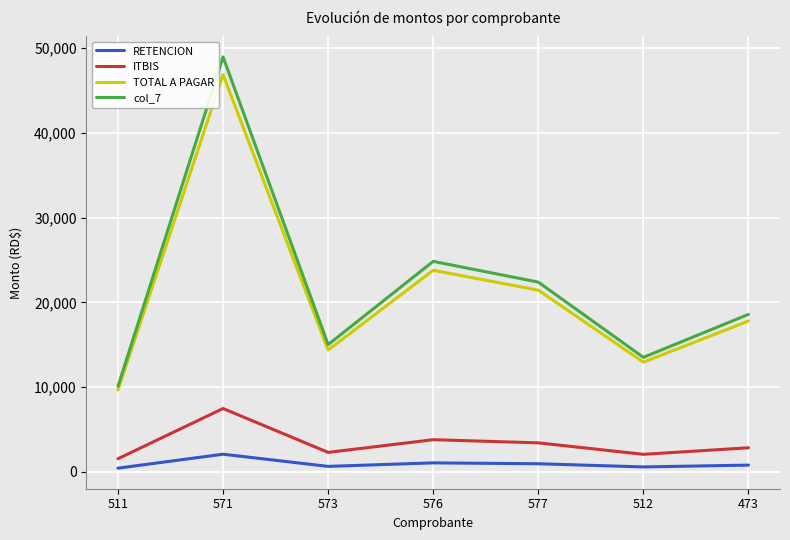

True or false: ITBIS and RETENCION intersect in this chart.

False